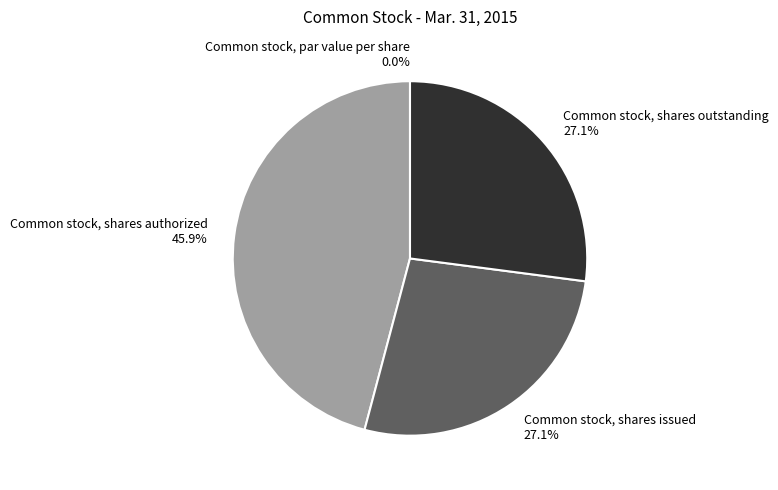

To the nearest percent, what is the difference between the largest and smallest slice percentages?

46%